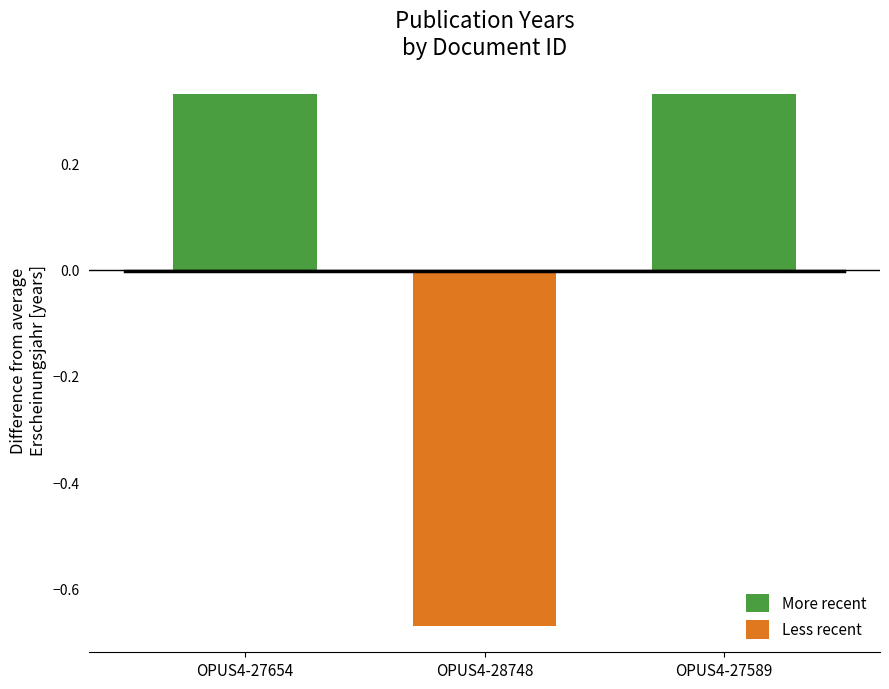

What value does the Less recent series have at OPUS4-28748?

-0.7